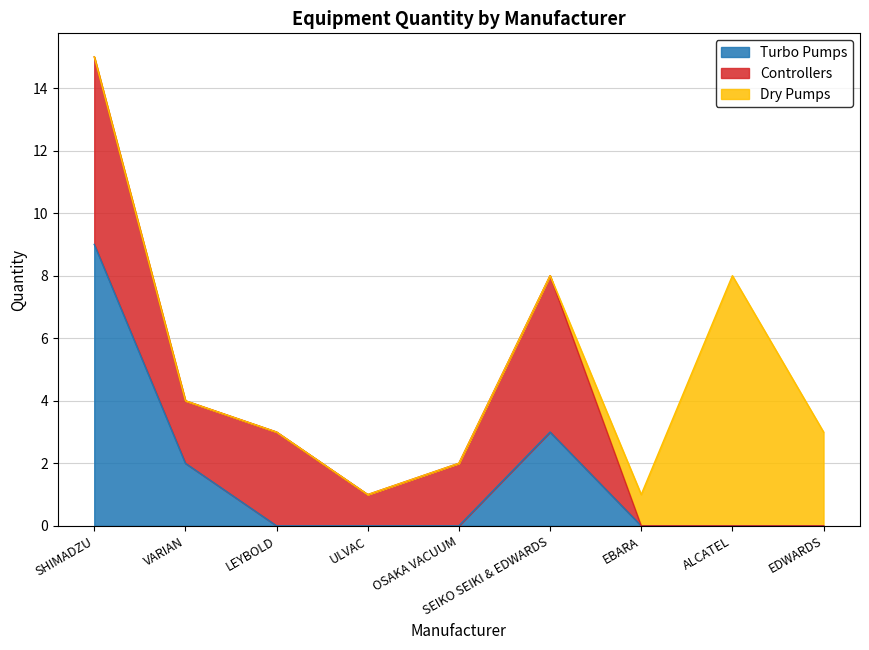

How many categories are shown in the chart?

9